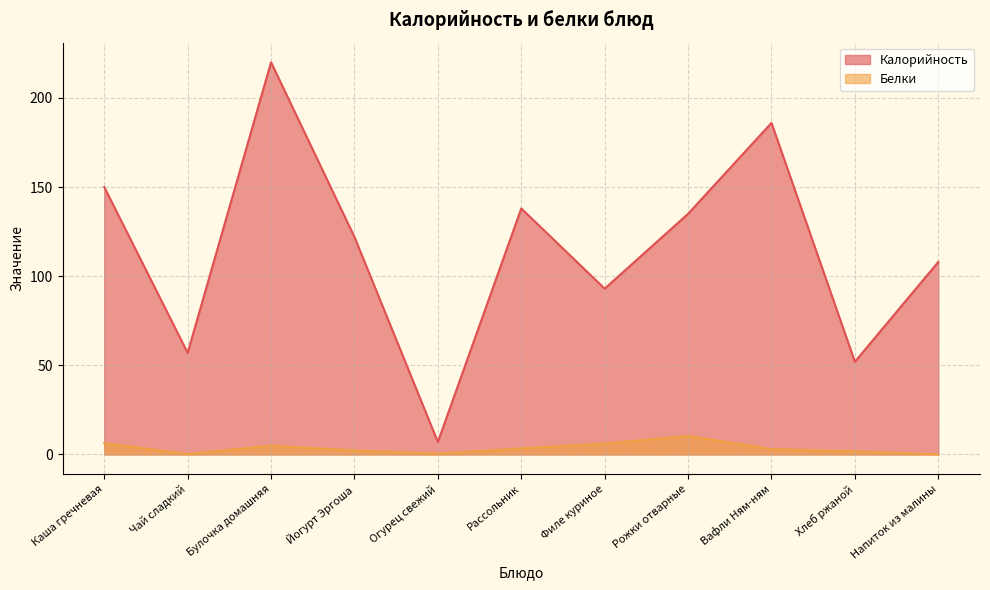

What is the label of the 3rd point from the right?

Вафли Ням-ням